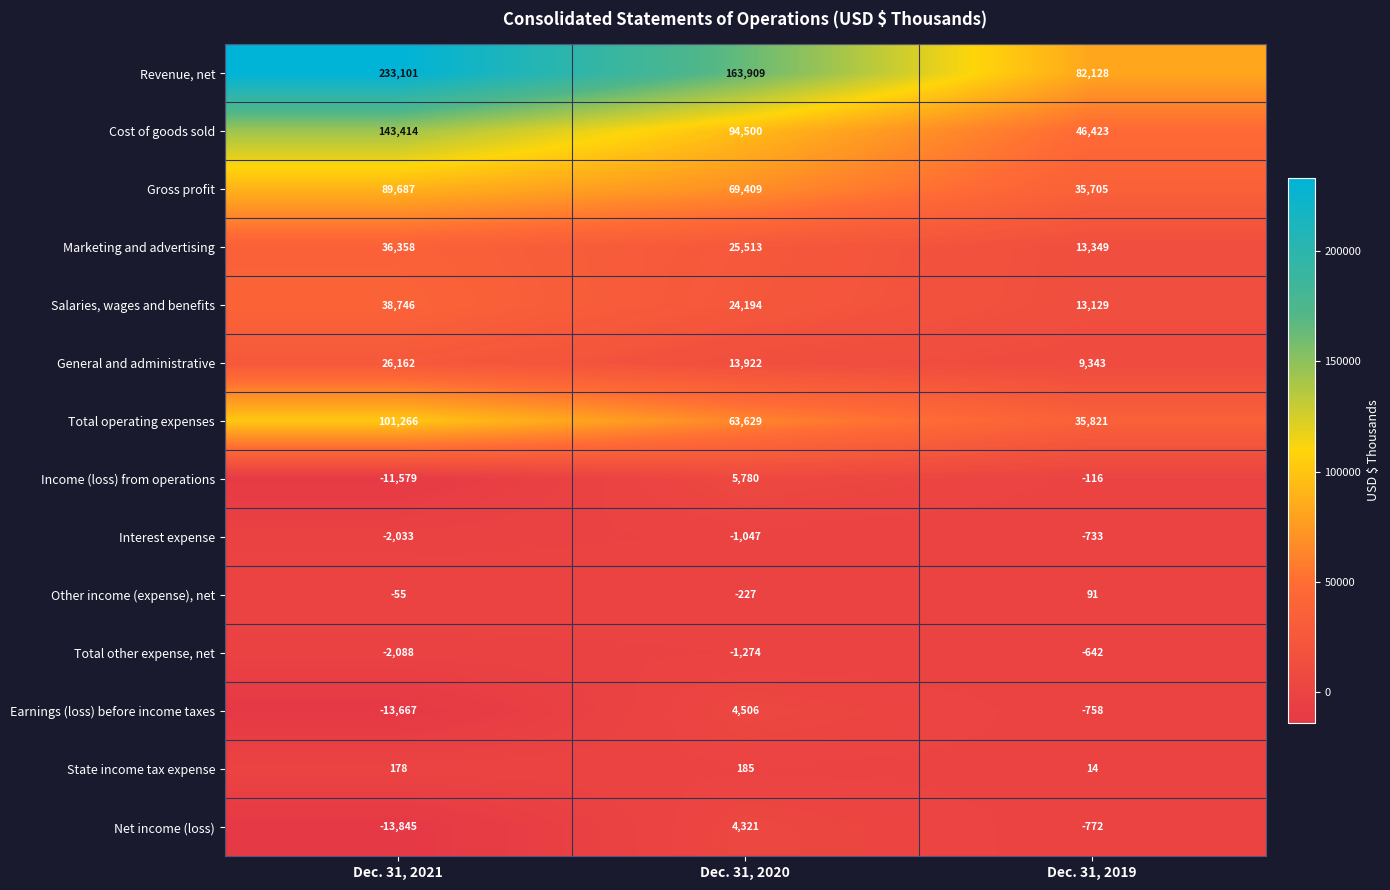

Count the Earnings (loss) before income taxes values in the range -13667 to 4506.

3